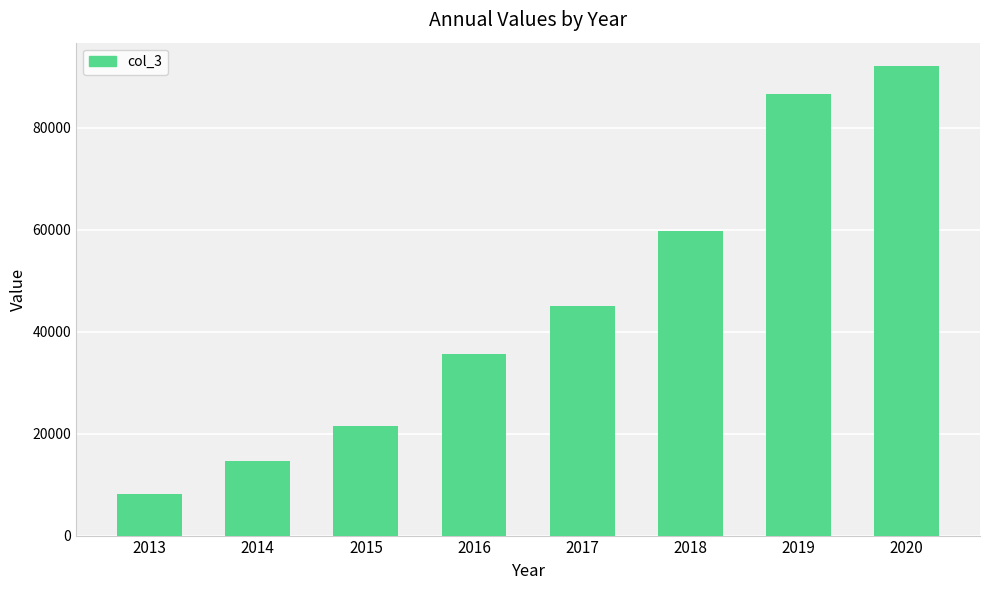

Between 2019 and 2020, which is larger?

2020